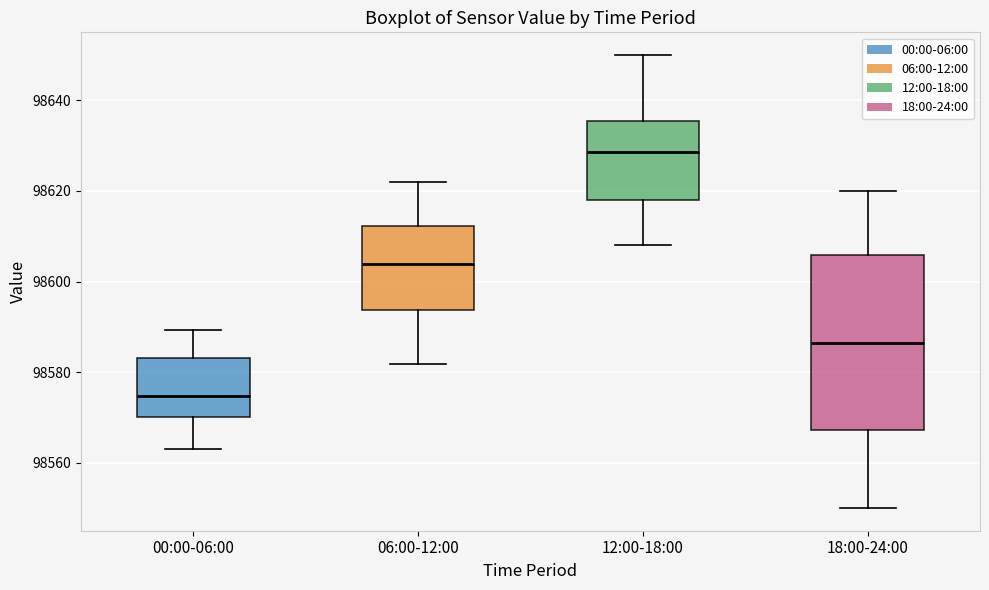

Reading left to right, transcribe this box plot: for each box, give where its median line is, the range the box spans, and where its two whiskers end, as read against the y-axis. The values are not printed on the chart, so give them approximately, as read against the axis.

00:00-06:00: median 98574, box 98570 to 98584, whiskers 98562 to 98590
06:00-12:00: median 98604, box 98594 to 98612, whiskers 98582 to 98622
12:00-18:00: median 98628, box 98618 to 98636, whiskers 98608 to 98650
18:00-24:00: median 98586, box 98568 to 98606, whiskers 98550 to 98620